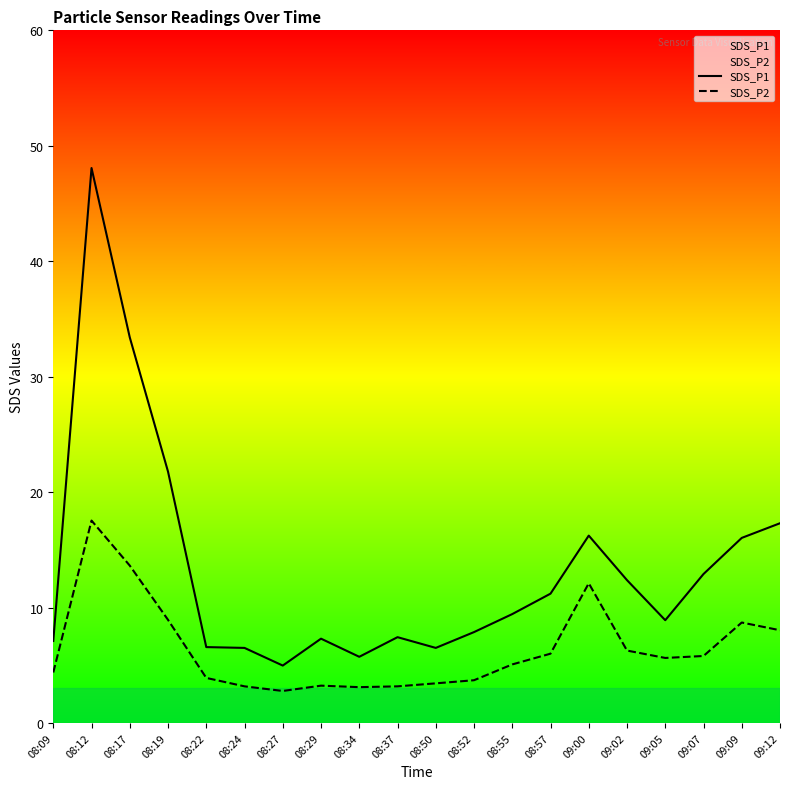

At which category does SDS_P1 reach its first local valley?

08:27